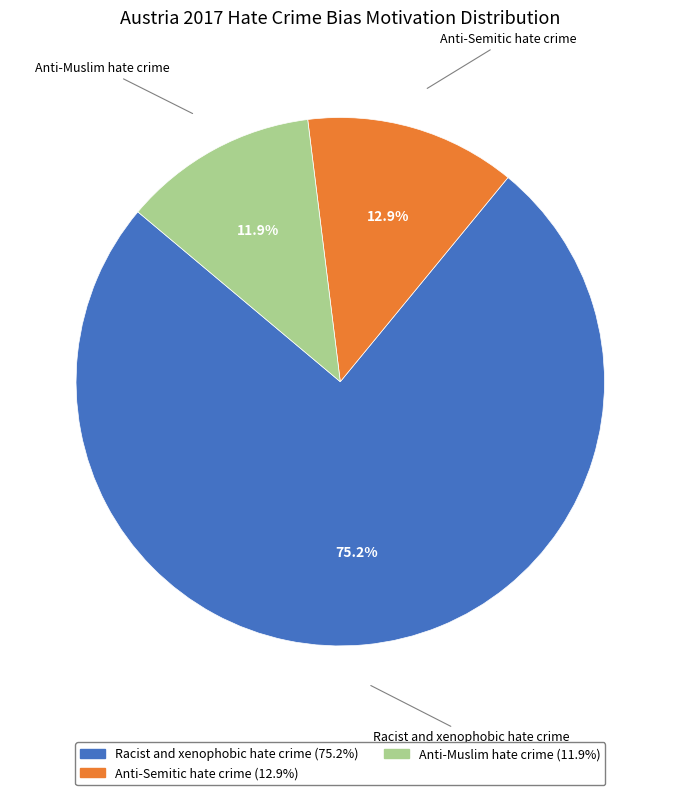

Is it true that Anti-Semitic hate crime is 13% of the pie?

True